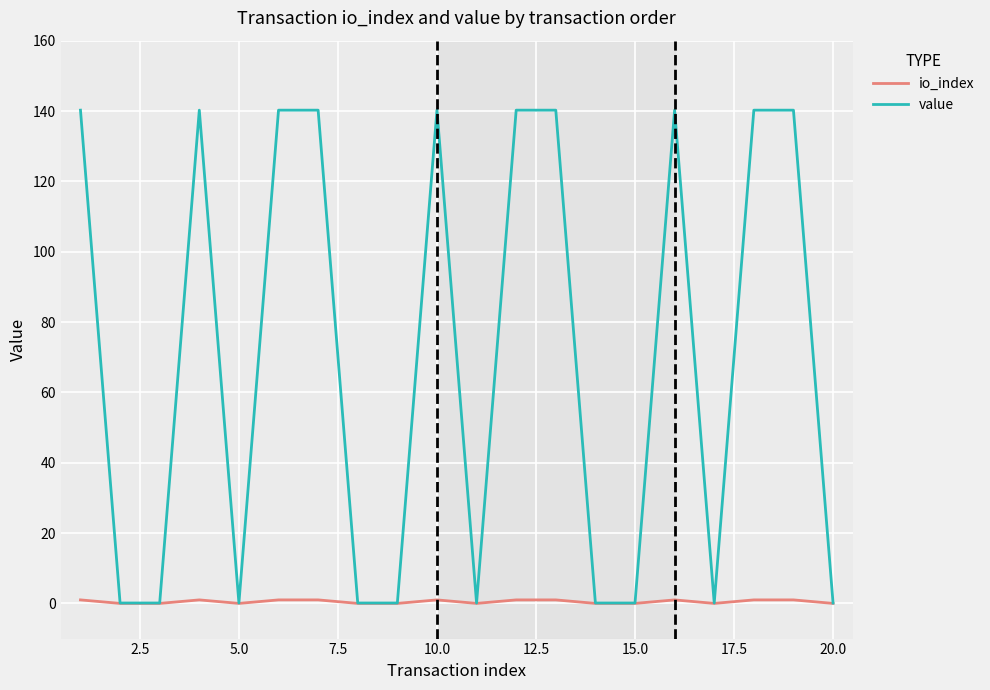

Which series has the widest spread of values?

value